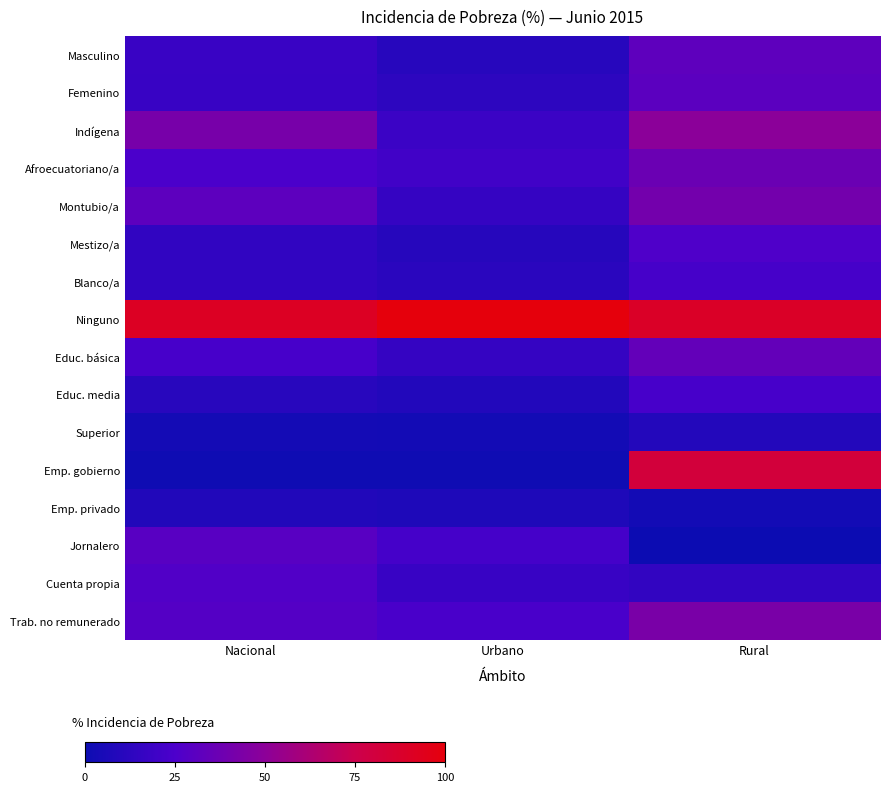

Reading left to right, extract all data points from this chart.

Masculino: Nacional=17.7	Urbano=10.7	Rural=32.3
Femenino: Nacional=17.3	Urbano=13.1	Rural=31.0
Indígena: Nacional=41.9	Urbano=18.5	Rural=49.7
Afroecuatoriano/a: Nacional=24.8	Urbano=21.1	Rural=36.9
Montubio/a: Nacional=32.0	Urbano=16.2	Rural=40.5
Mestizo/a: Nacional=14.6	Urbano=10.5	Rural=26.5
Blanco/a: Nacional=14.5	Urbano=12.1	Rural=23.0
Ninguno: Nacional=91.0	Urbano=100.0	Rural=89.1
Educ. básica: Nacional=23.2	Urbano=16.0	Rural=34.1
Educ. media: Nacional=11.1	Urbano=8.7	Rural=23.2
Superior: Nacional=3.4	Urbano=2.8	Rural=9.3
Emp. gobierno: Nacional=1.4	Urbano=1.2	Rural=81.5
Emp. privado: Nacional=8.2	Urbano=7.2	Rural=2.8
Jornalero: Nacional=30.1	Urbano=22.6	Rural=0.0
Cuenta propia: Nacional=27.2	Urbano=17.4	Rural=15.0
Trab. no remunerado: Nacional=28.3	Urbano=24.0	Rural=42.7